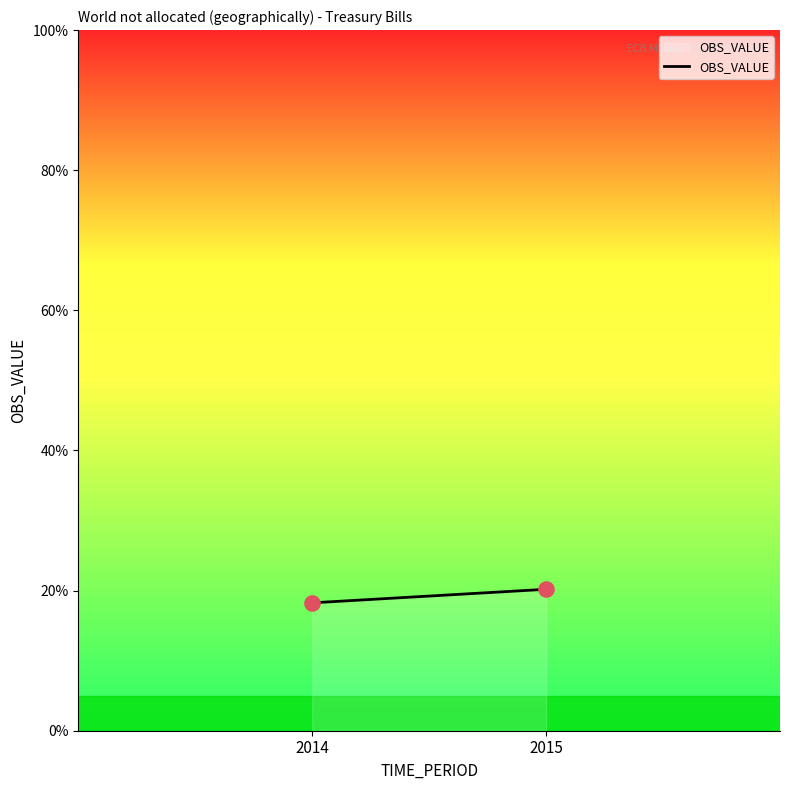

What is the range of X values (max minus min)?

1.0